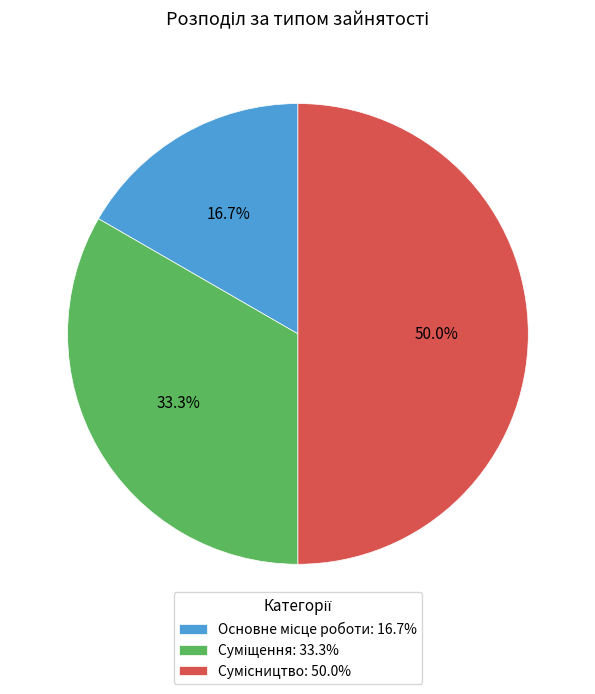

To the nearest percent, what percentage of the pie is Сумісництво?

50%